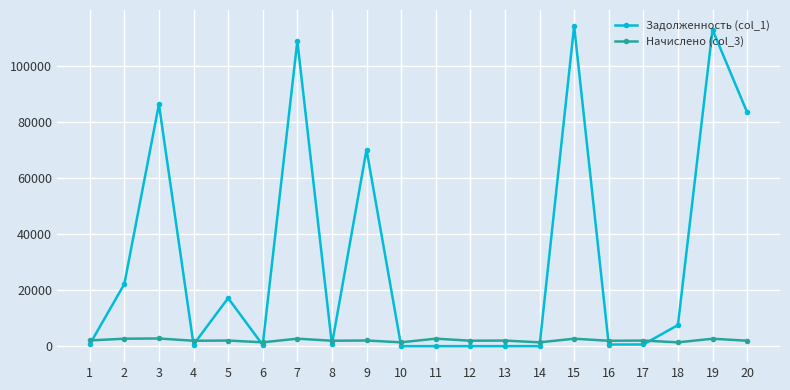

What is the value of the Начислено (col_3) point at the 14th from the left?

1352.0